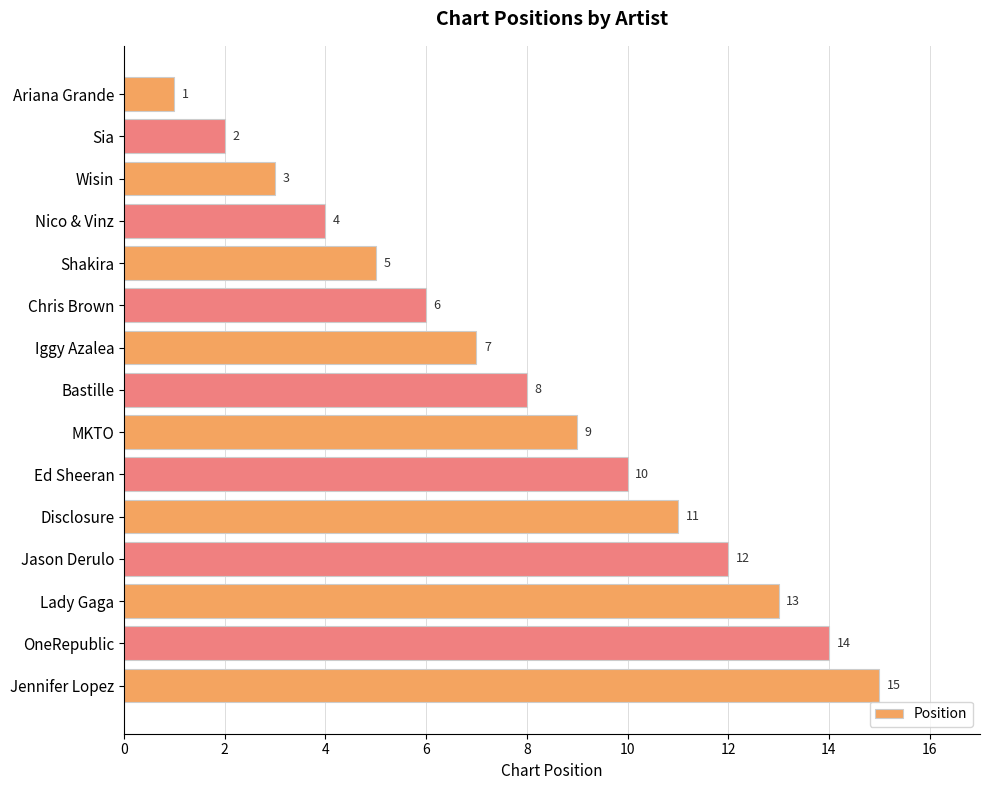

List the labels in order of value, largest first.

Jennifer Lopez, OneRepublic, Lady Gaga, Jason Derulo, Disclosure, Ed Sheeran, MKTO, Bastille, Iggy Azalea, Chris Brown, Shakira, Nico & Vinz, Wisin, Sia, Ariana Grande